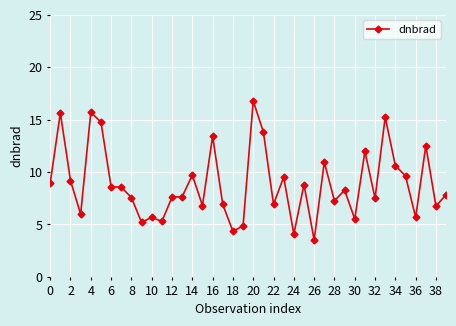

What is the value of the 7th point from the left?

8.6